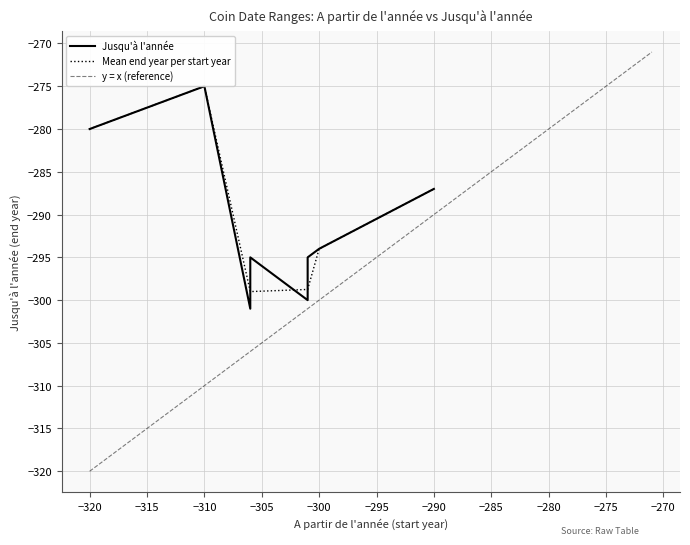

Which category has the highest value in the Mean end year per start year series?

−310